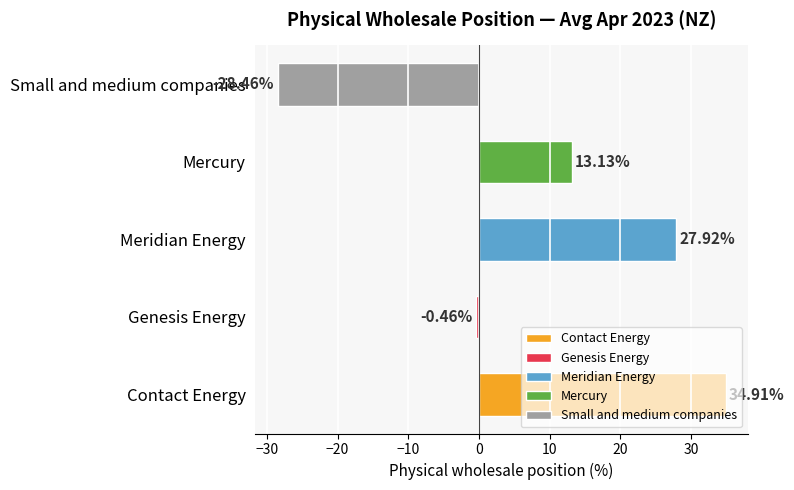

Between Contact Energy and Genesis Energy, which is larger?

Contact Energy